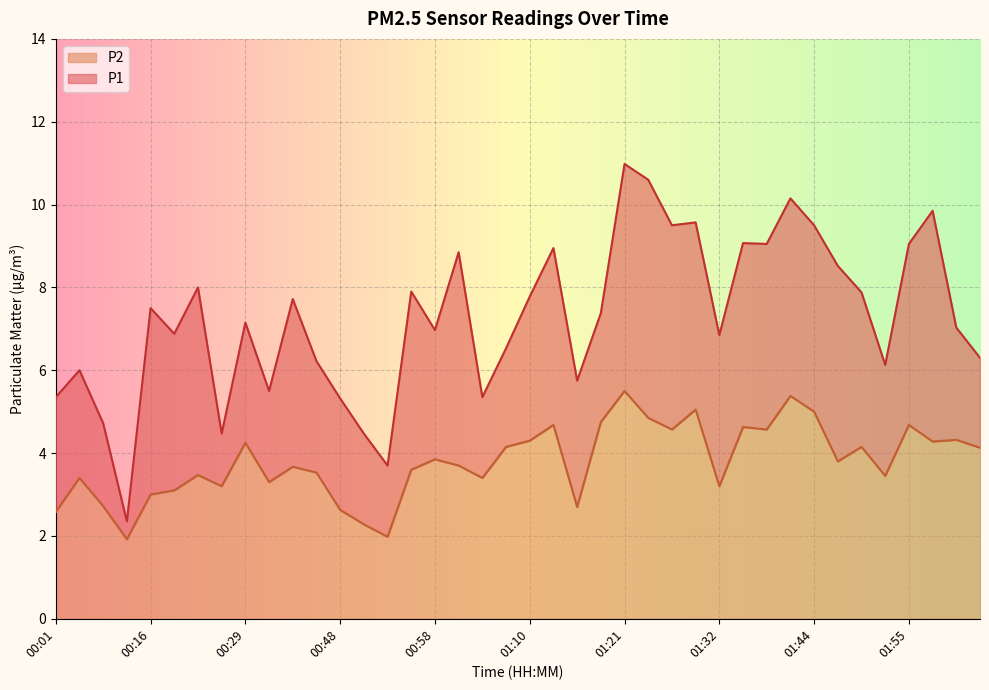

What is the label of the 10th point from the left?

00:32